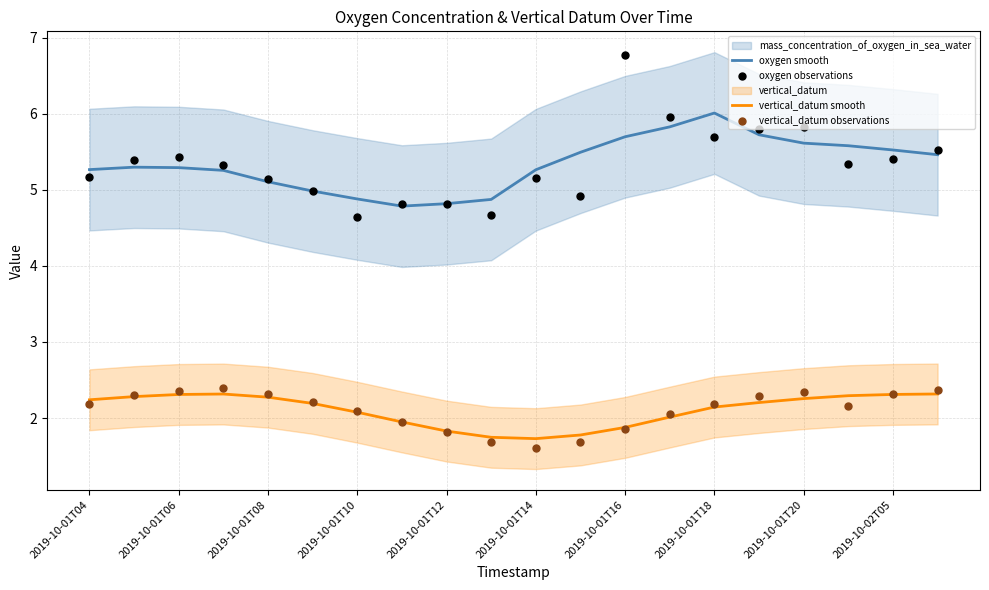

Is the value of oxygen smooth at 2019-10-02T05 greater than the value of vertical_datum smooth at 2019-10-01T12?

Yes